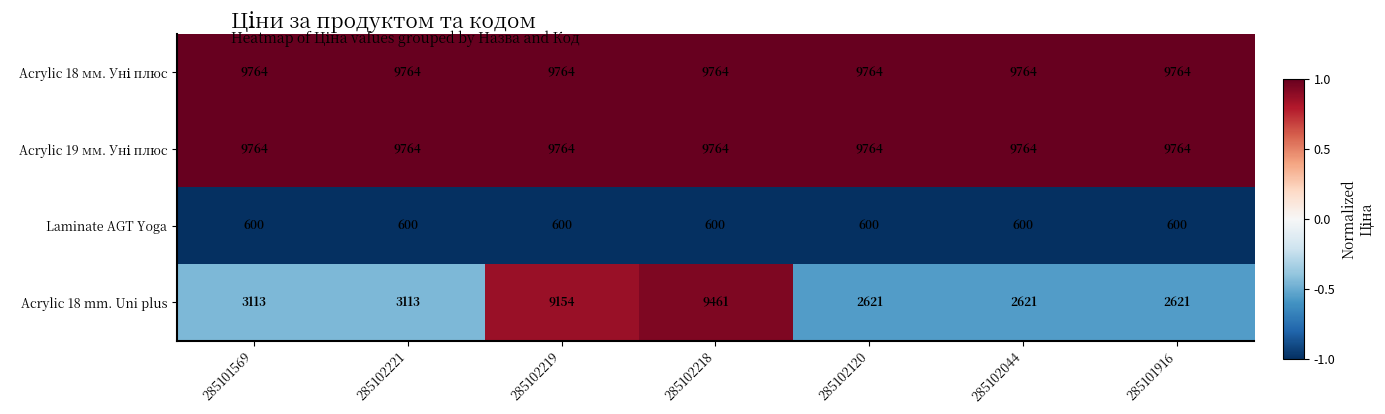

What value does the Laminate AGT Yoga series have at 285101569?

600